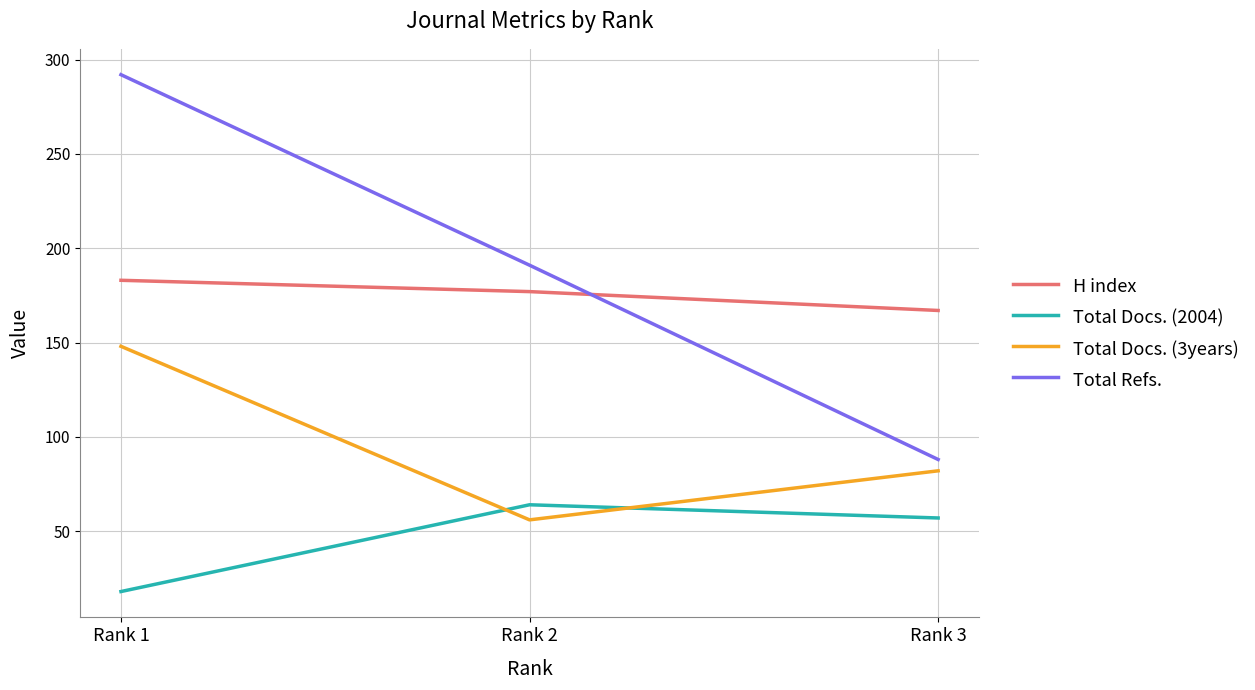

At Rank 3, list the series in order from smallest to largest.

Total Docs. (2004), Total Docs. (3years), Total Refs., H index